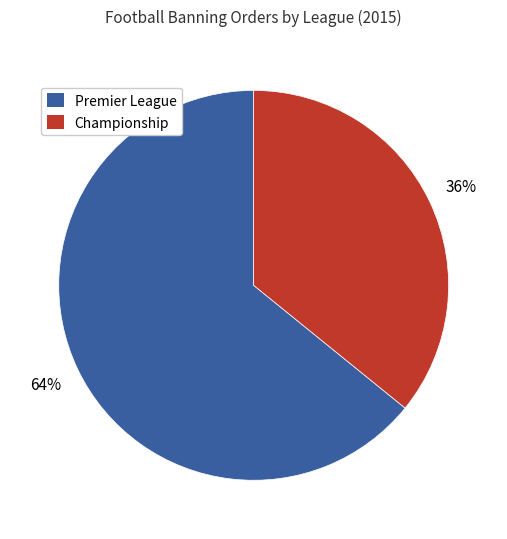

Count the number of slices in the pie.

2